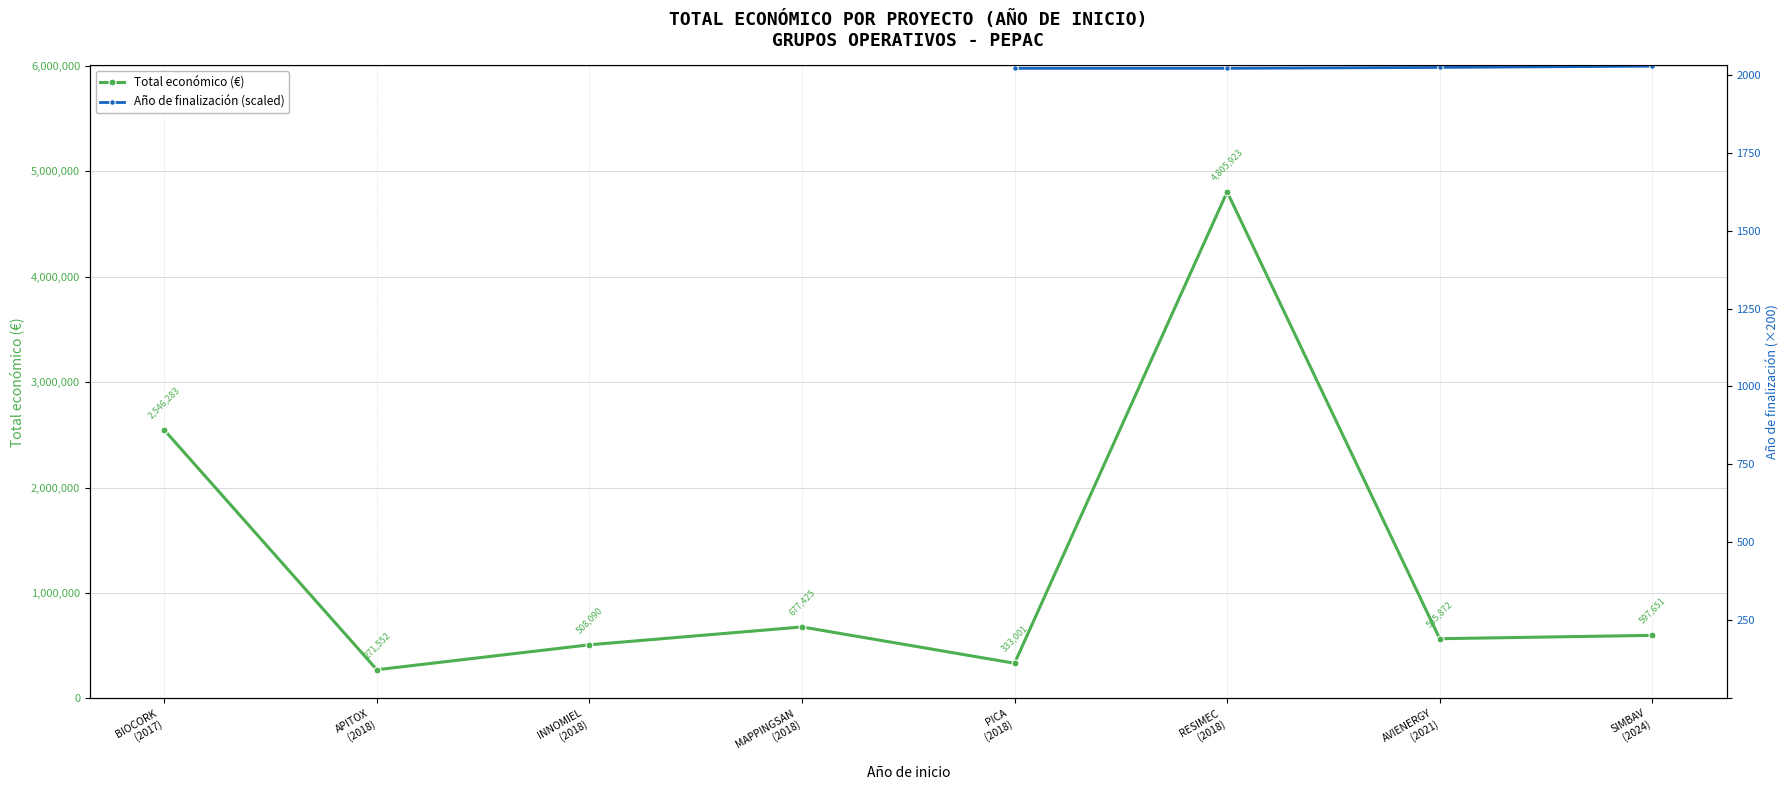

True or false: Total económico (€) has more than 2 interior local peaks.

False